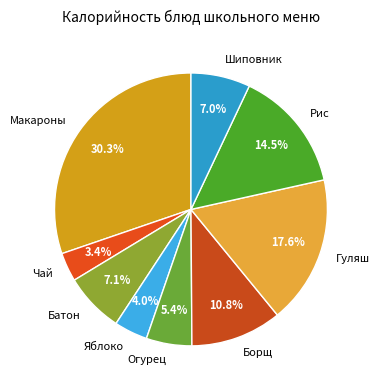

To the nearest percent, what is the difference between the largest and smallest slice percentages?

27%